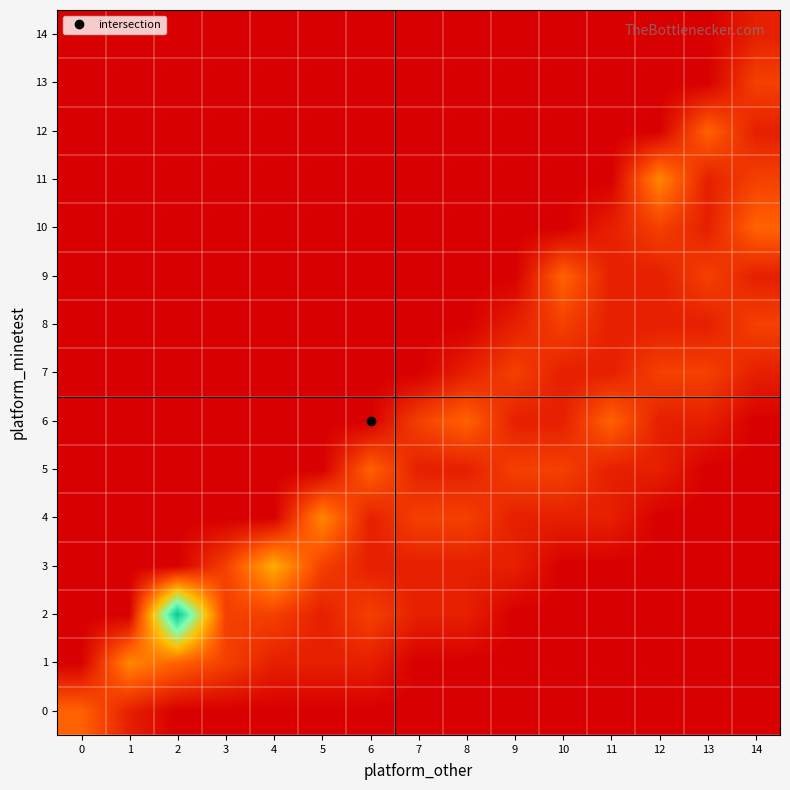

Count the number of data series in this chart.

15